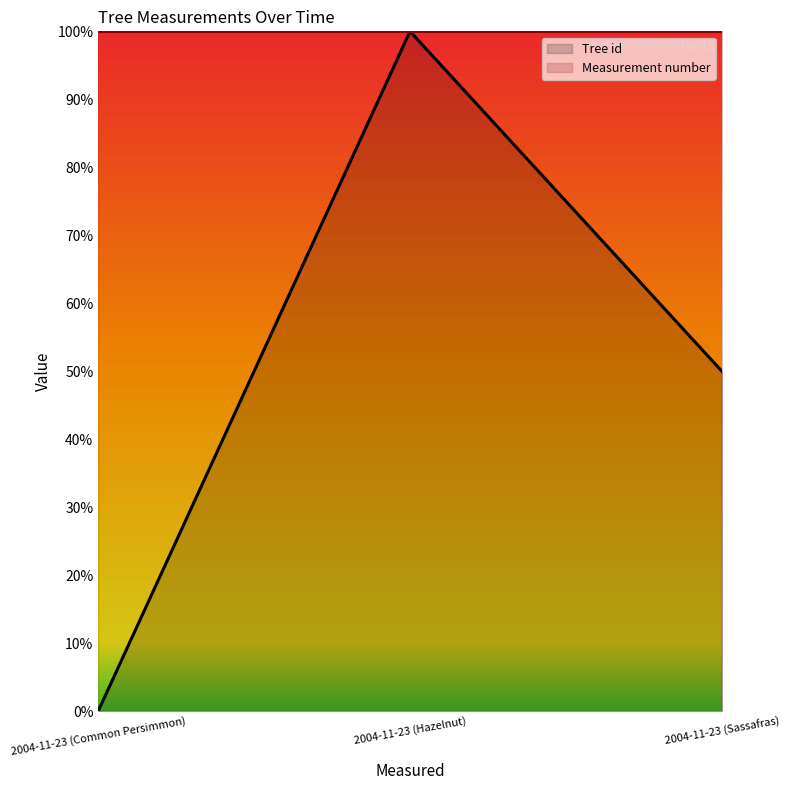

What is the sum of all values?

1.5